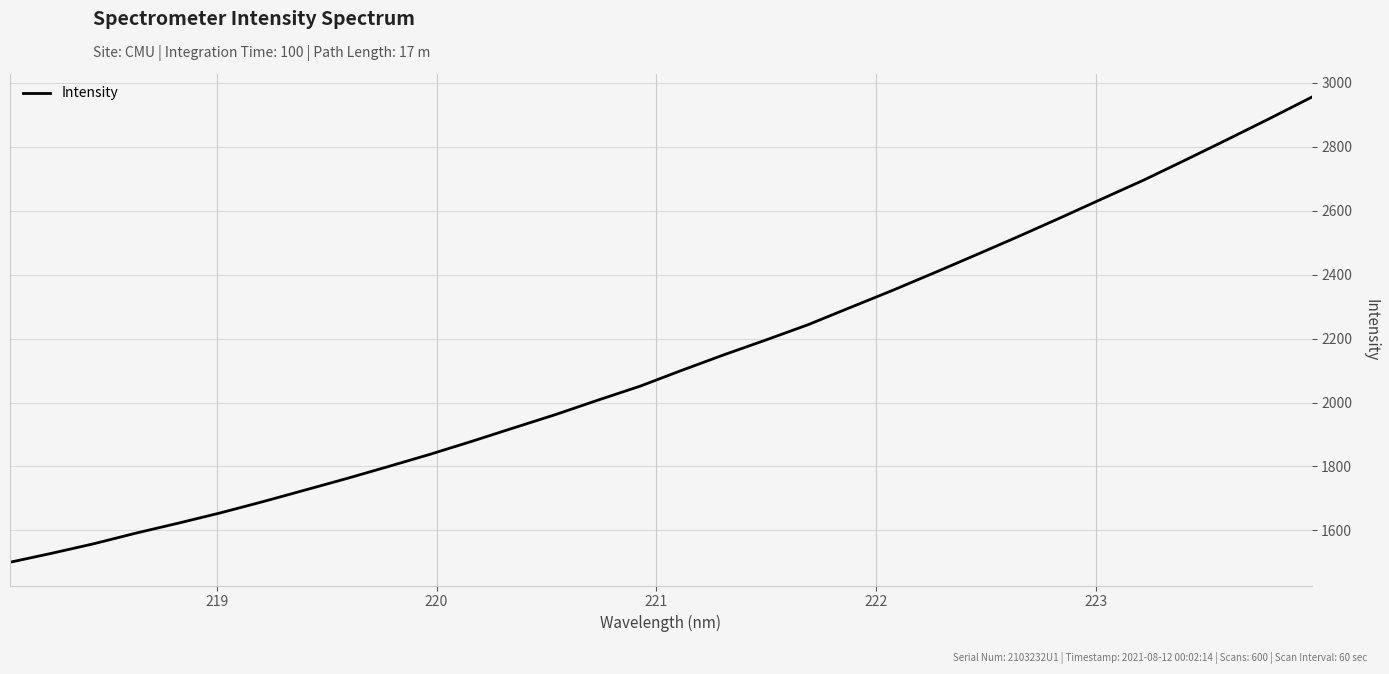

What is the difference between the maximum and minimum values?

1453.9